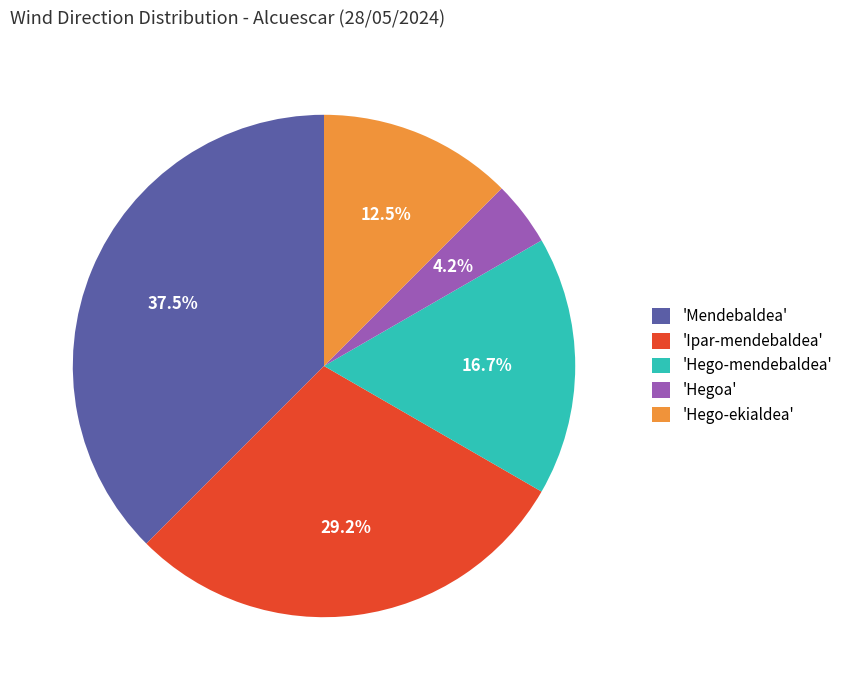

Rank the categories by value from highest to lowest.

'Mendebaldea', 'Ipar-mendebaldea', 'Hego-mendebaldea', 'Hego-ekialdea', 'Hegoa'